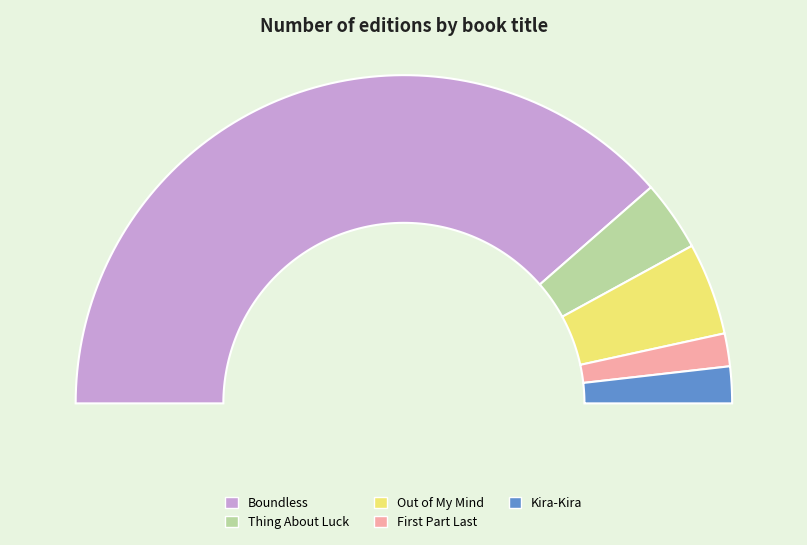

Which slice is the largest?

Boundless